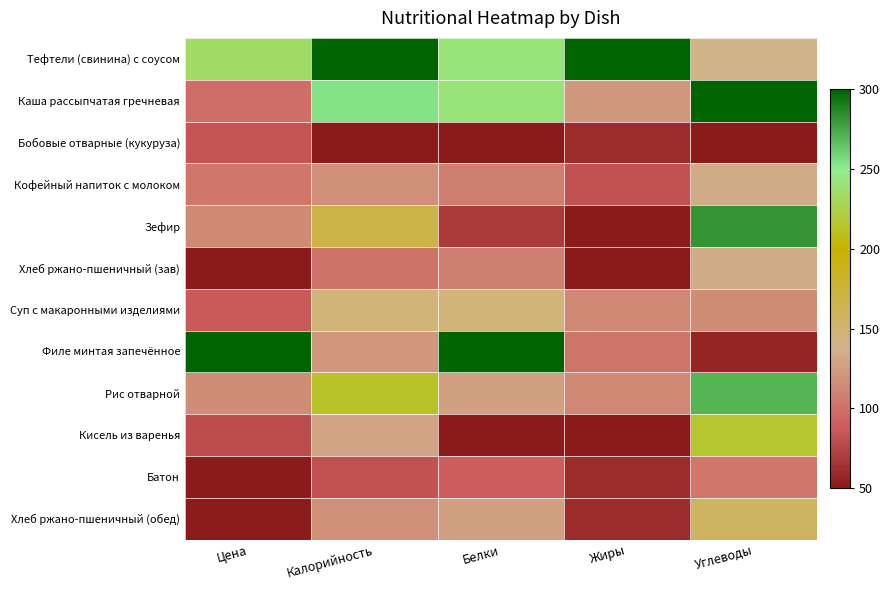

Reading left to right, list all the values displayed in this chart.

Тефтели (свинина) с соусом: Цена=0.7	Калорийность=1.0	Белки=0.8	Жиры=1.0	Углеводы=0.4
Каша рассыпчатая гречневая: Цена=0.2	Калорийность=0.8	Белки=0.8	Жиры=0.3	Углеводы=1.0
Бобовые отварные (кукуруза): Цена=0.1	Калорийность=0.0	Белки=0.0	Жиры=0.0	Углеводы=0.0
Кофейный напиток с молоком: Цена=0.2	Калорийность=0.3	Белки=0.2	Жиры=0.1	Углеводы=0.3
Зефир: Цена=0.3	Калорийность=0.5	Белки=0.1	Жиры=0.0	Углеводы=0.9
Хлеб ржано-пшеничный (зав): Цена=0.0	Калорийность=0.2	Белки=0.2	Жиры=0.0	Углеводы=0.3
Суп с макаронными изделиями: Цена=0.1	Калорийность=0.4	Белки=0.4	Жиры=0.2	Углеводы=0.3
Филе минтая запечённое: Цена=1.0	Калорийность=0.3	Белки=1.0	Жиры=0.2	Углеводы=0.0
Рис отварной: Цена=0.3	Калорийность=0.7	Белки=0.3	Жиры=0.2	Углеводы=0.9
Кисель из варенья: Цена=0.1	Калорийность=0.3	Белки=0.0	Жиры=0.0	Углеводы=0.7
Батон: Цена=0.0	Калорийность=0.1	Белки=0.2	Жиры=0.0	Углеводы=0.2
Хлеб ржано-пшеничный (обед): Цена=0.0	Калорийность=0.3	Белки=0.3	Жиры=0.0	Углеводы=0.4